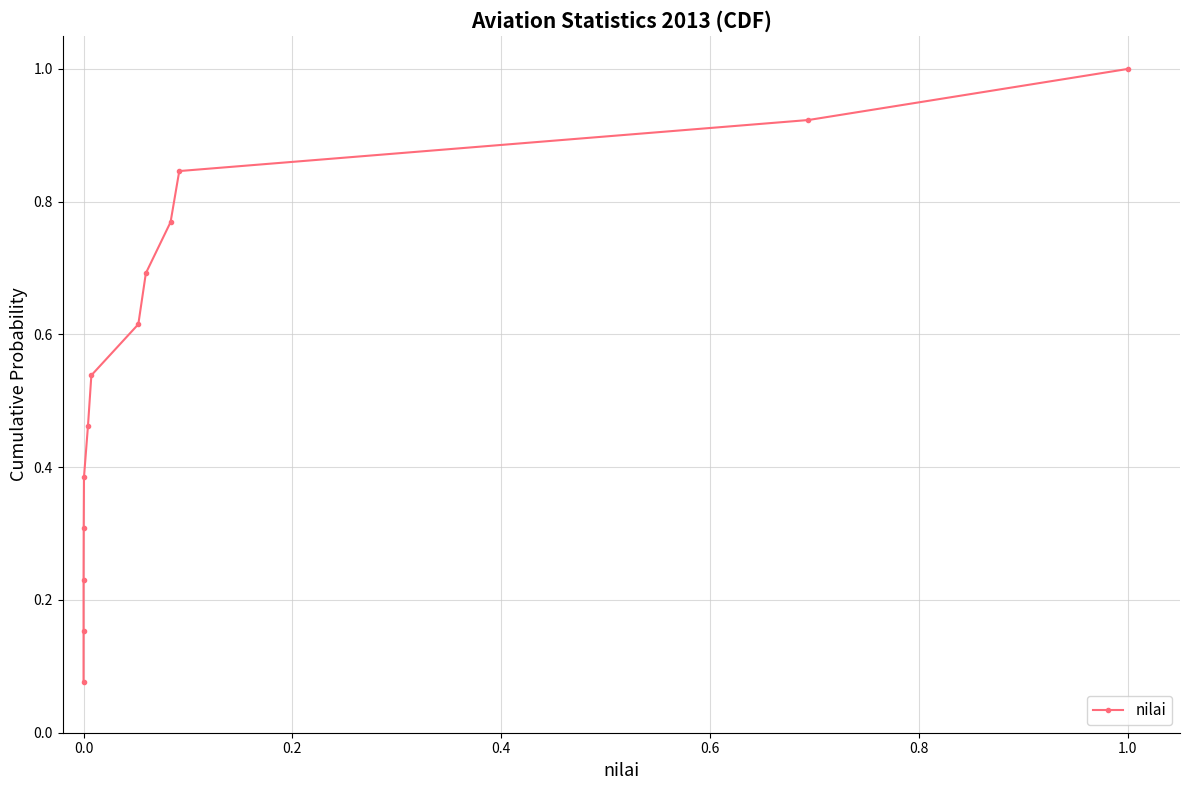

What is the value of the 9th point from the left?

0.7